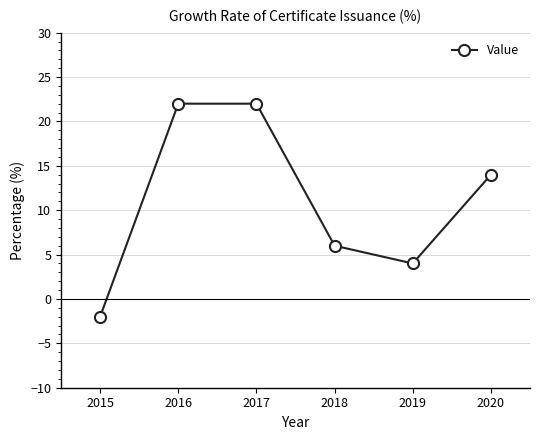

What is the value of the 3rd point from the left?

22